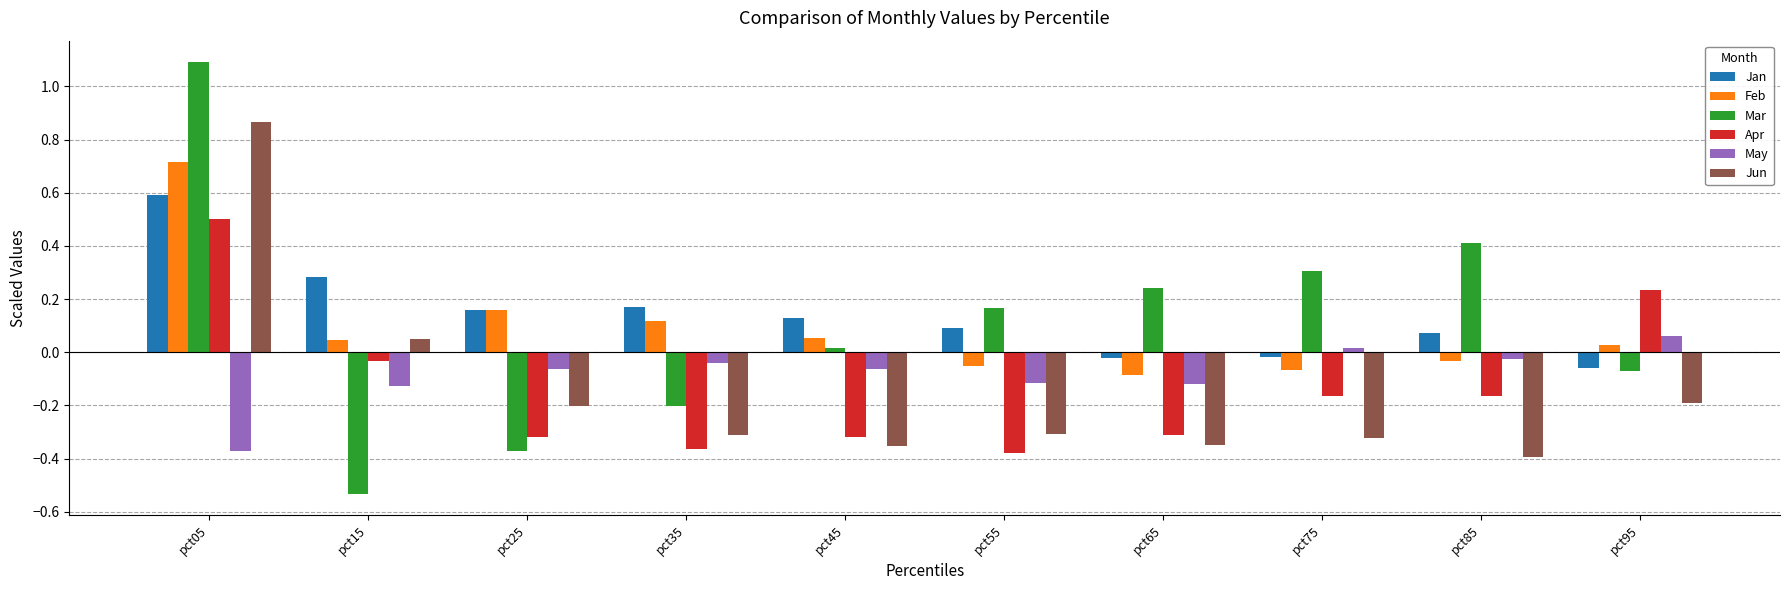

Which series has the widest spread of values?

Mar